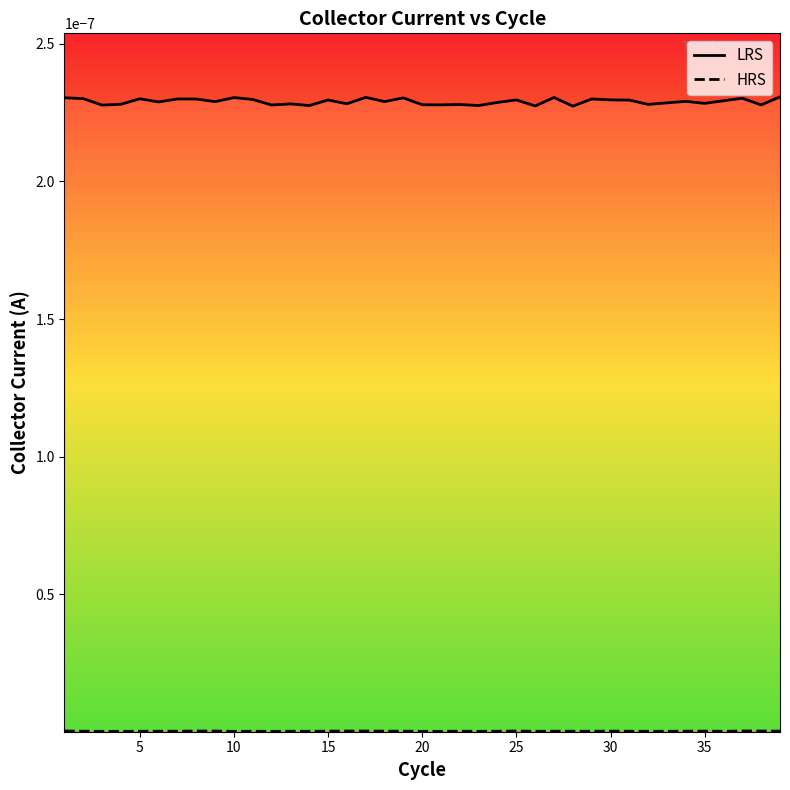

True or false: LRS and HRS intersect in this chart.

False